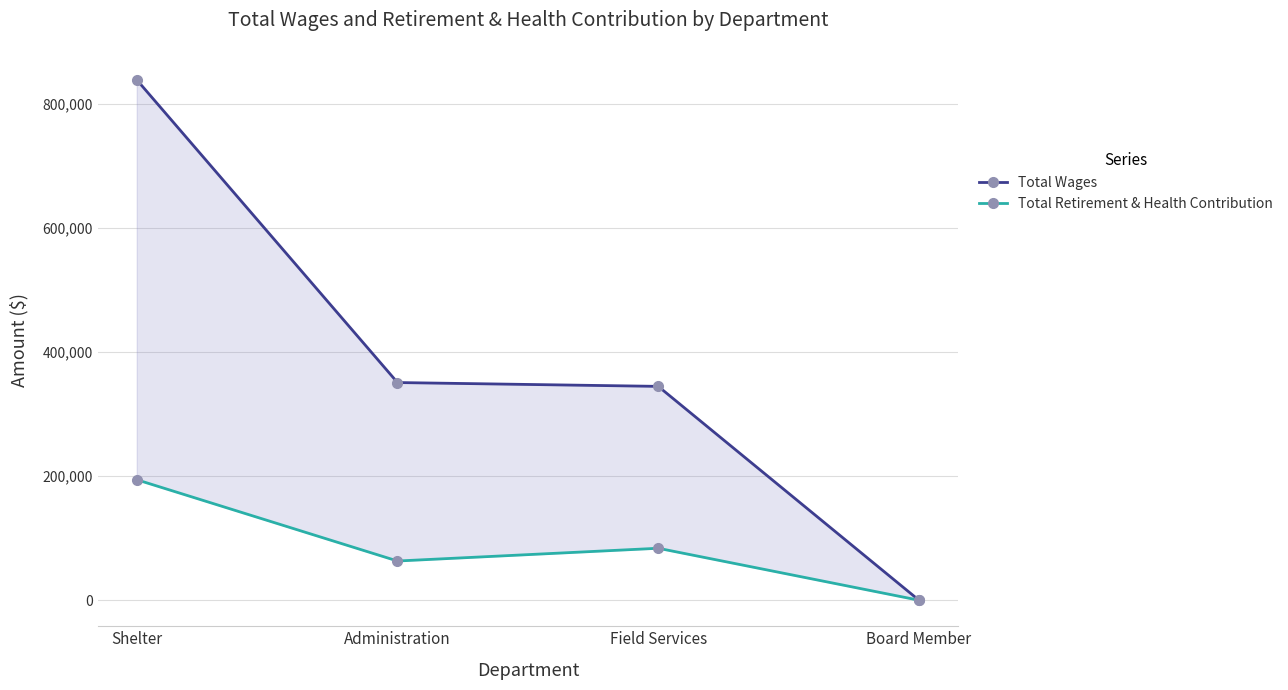

Where is the first local minimum for Total Retirement & Health Contribution?

Administration